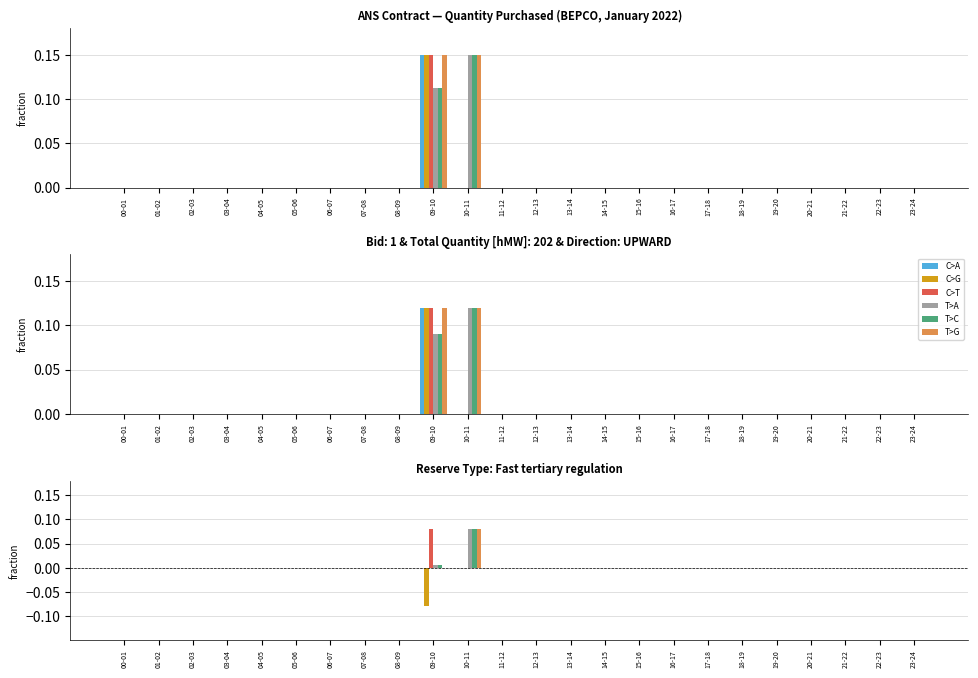

Is it true that T>A equals -0.1 at 02-03?

False